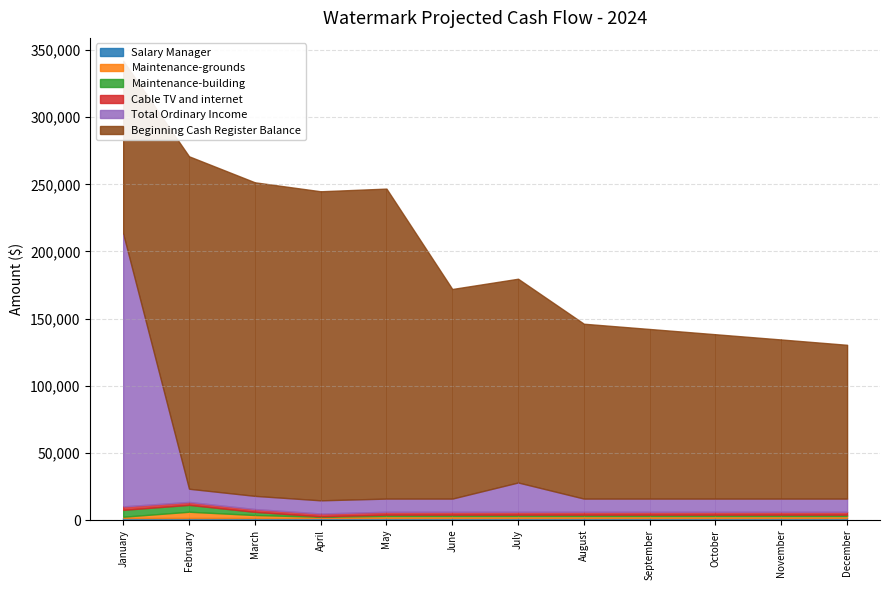

The value of Salary Manager at November is 2597.3. True or false?

False